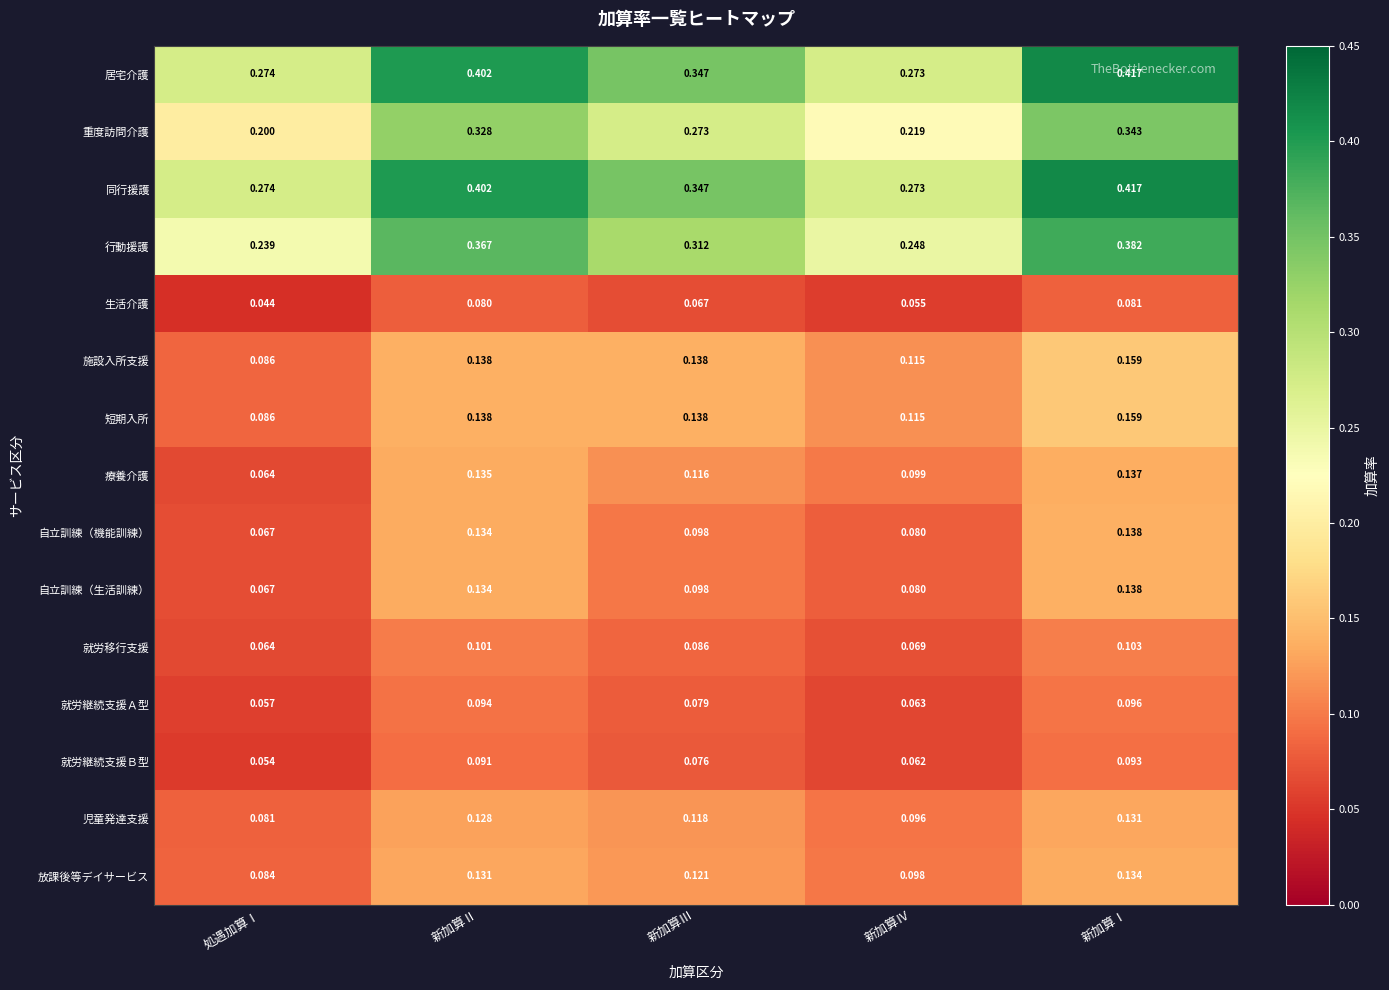

Where is 自立訓練（機能訓練） nearest to the value 0?

処遇加算Ⅰ